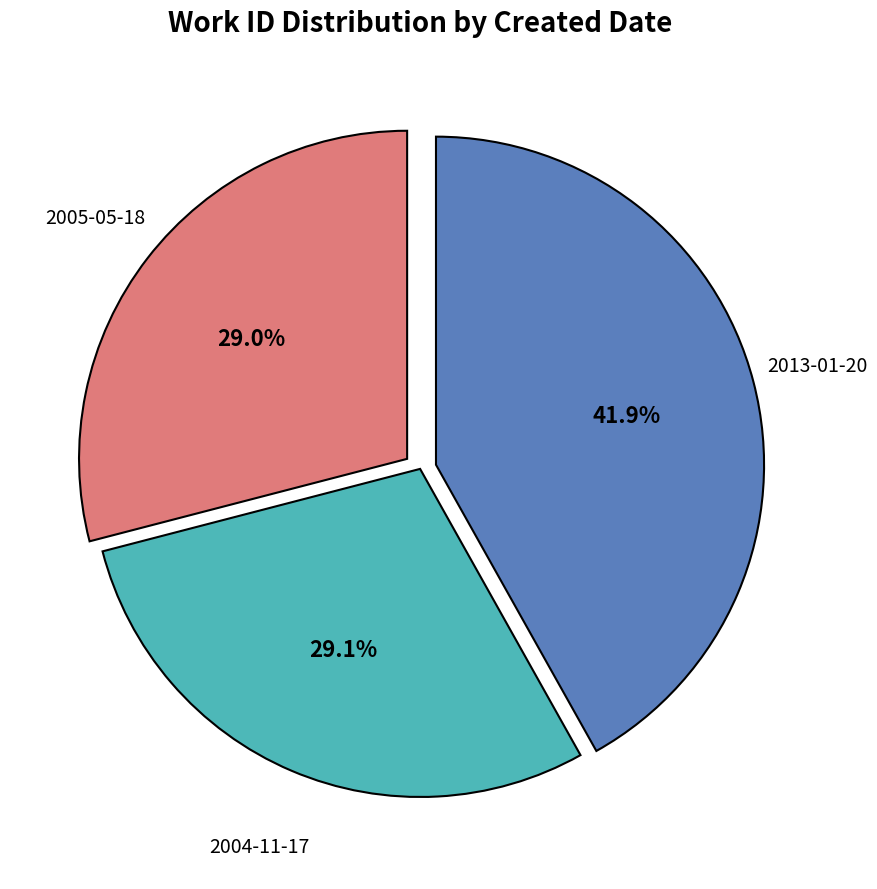

Is there any slice that represents more than half of the pie?

No